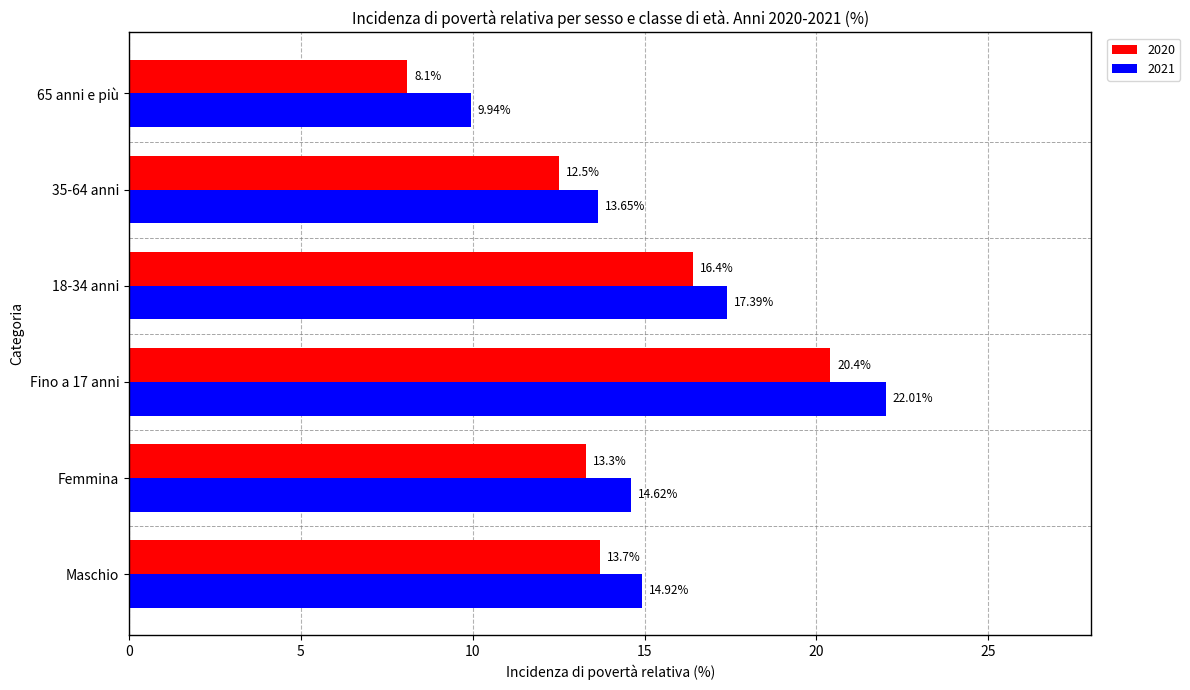

What are all the series names shown in the legend?

2020, 2021